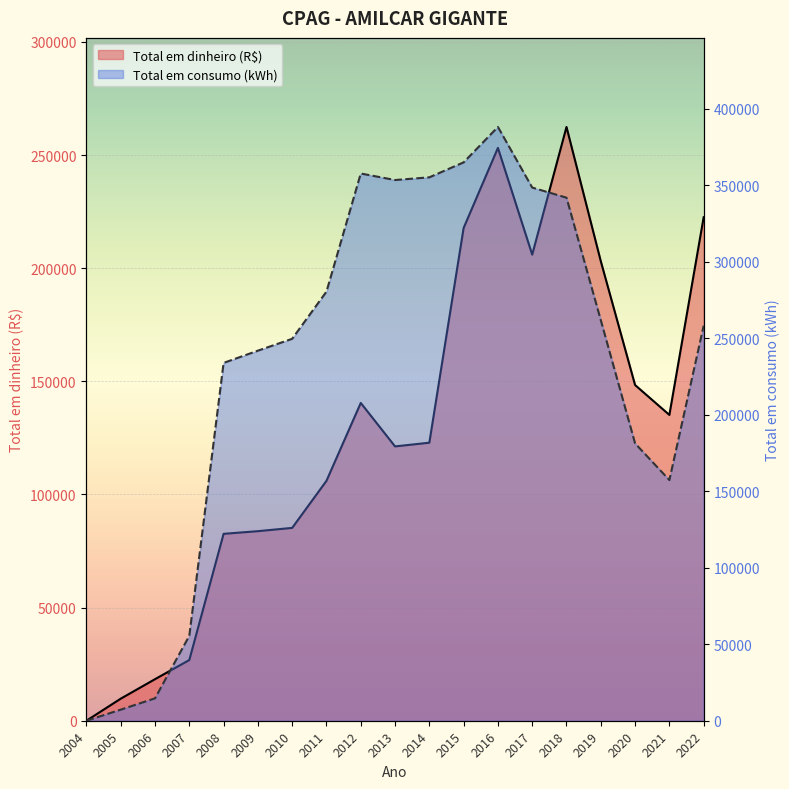

What is the average value of the Total em dinheiro (R$) series?

128720.9